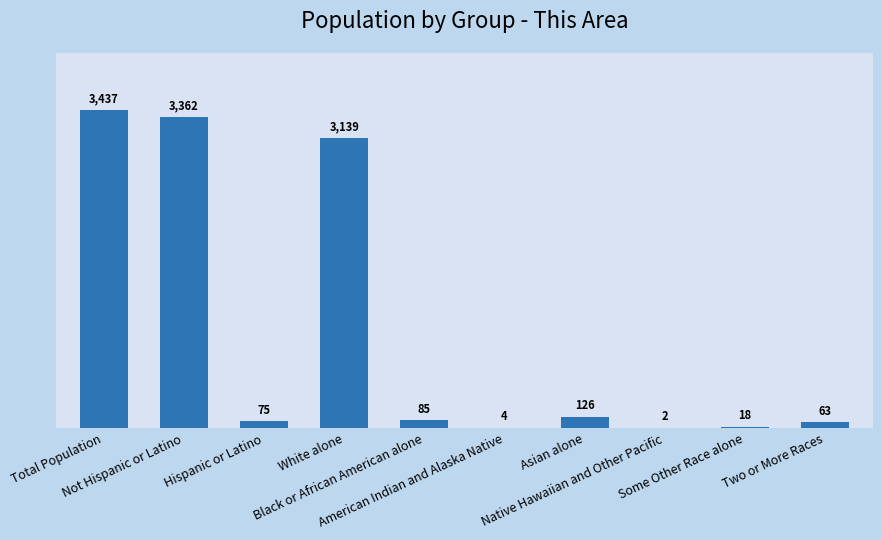

What is the difference between the values at Native Hawaiian and Other Pacific and Black or African American alone?

83